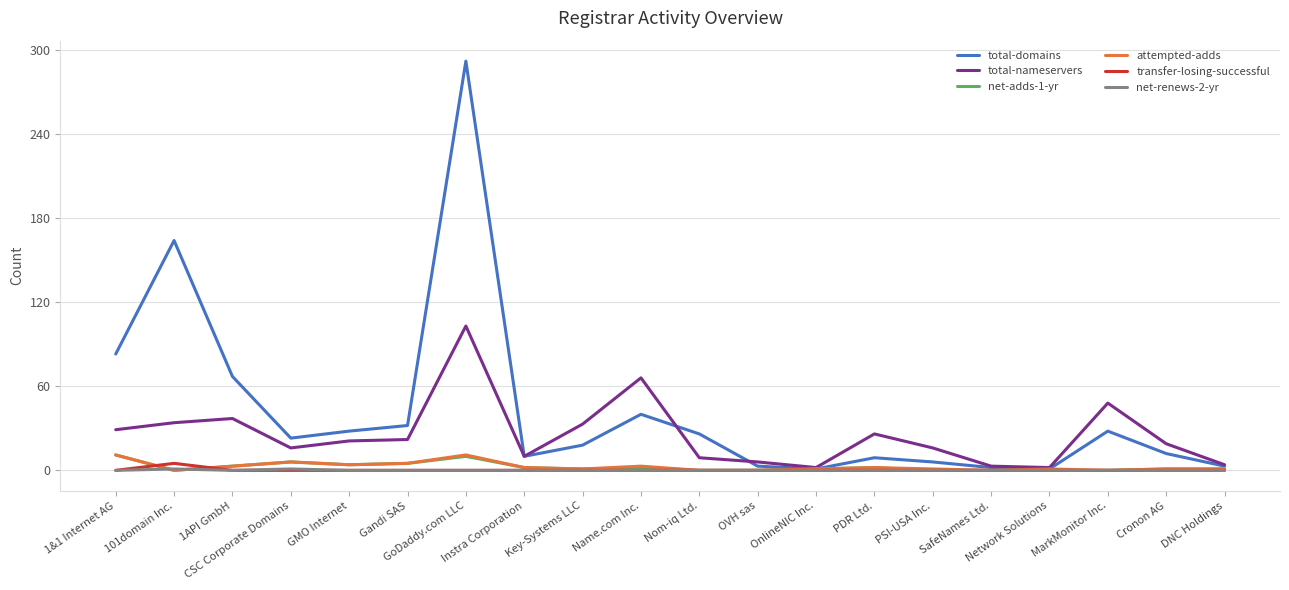

What is the highest value of the net-adds-1-yr series?

11